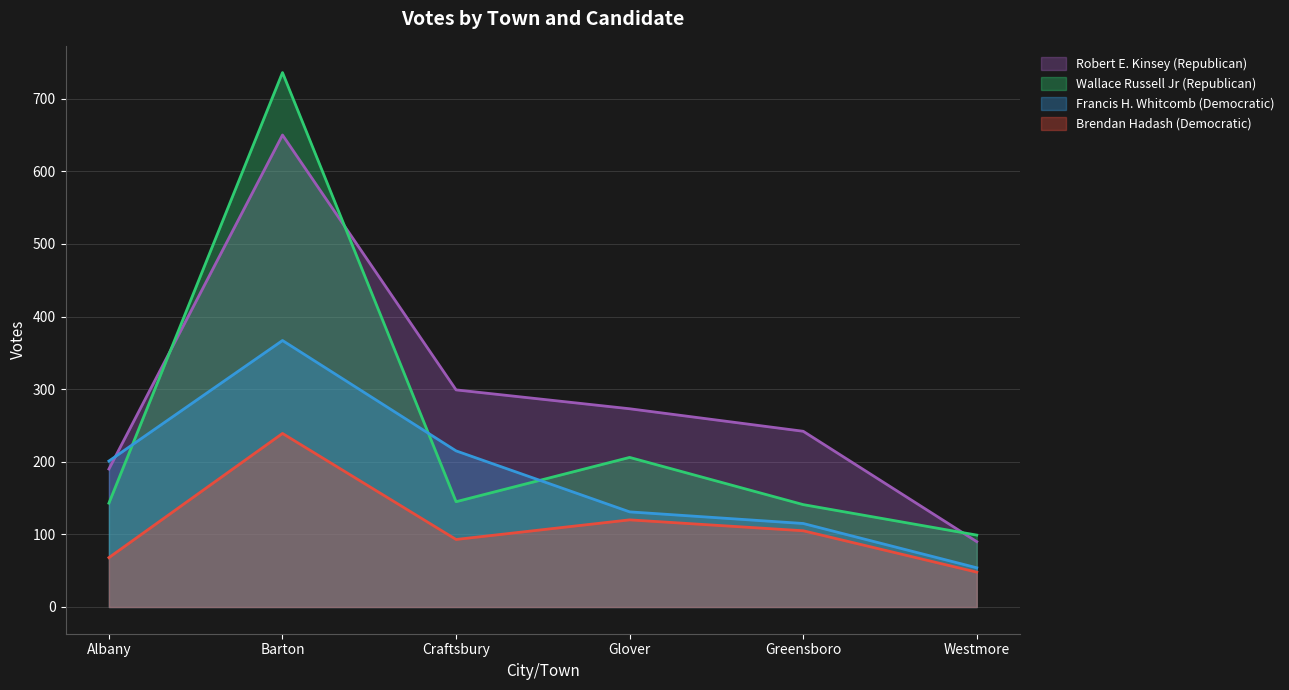

What position from the right is Glover?

3